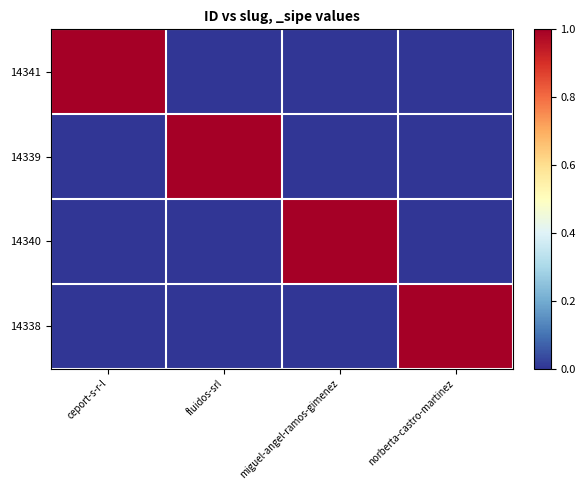

What is the spread (max minus min) of values at ceport-s-r-l?

1